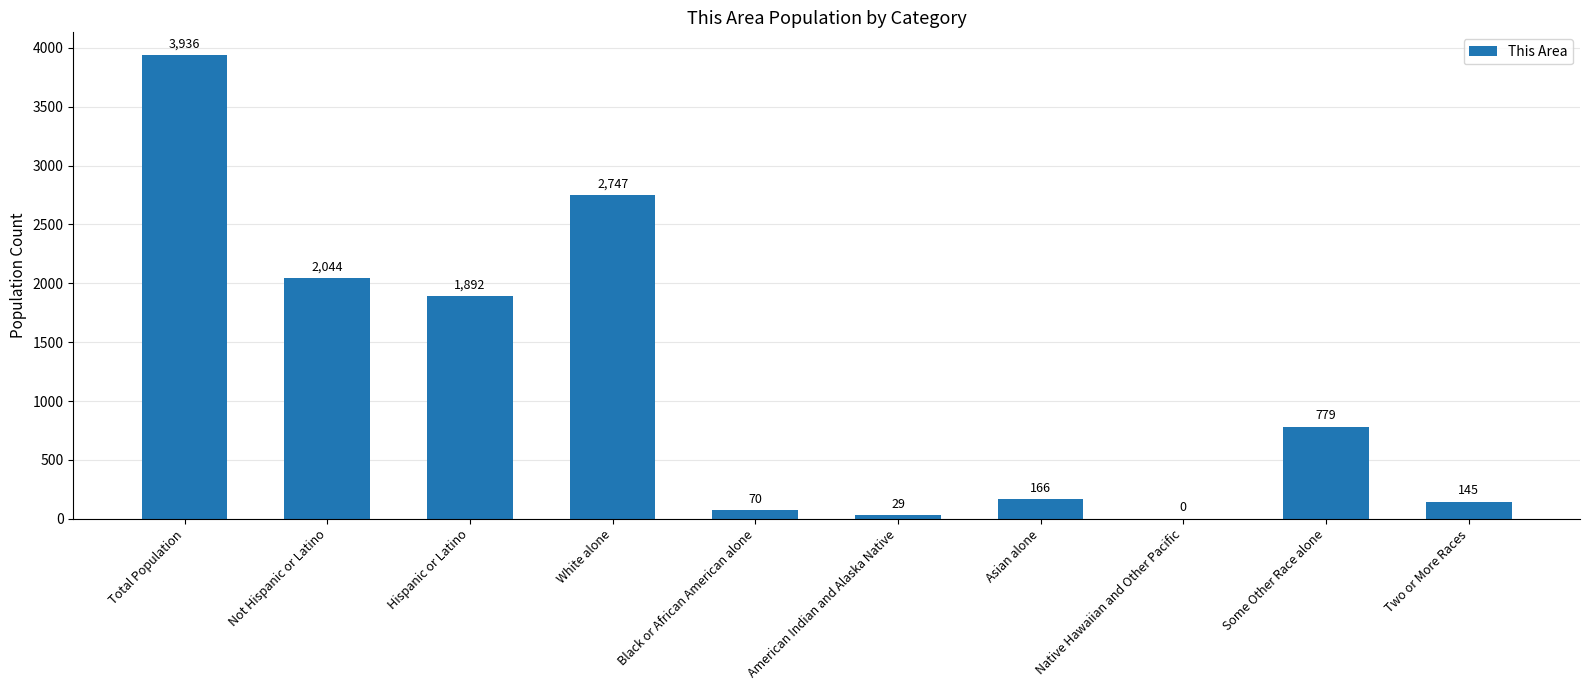

What value does the data have at Total Population, to the nearest 10?

3940